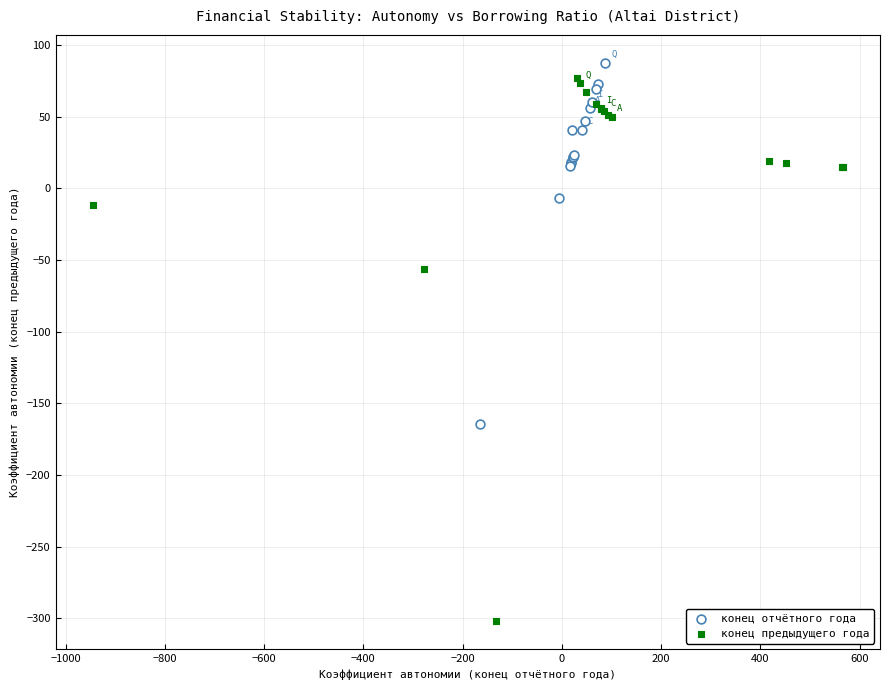

Which series contains the lowest Y value?

конец предыдущего года